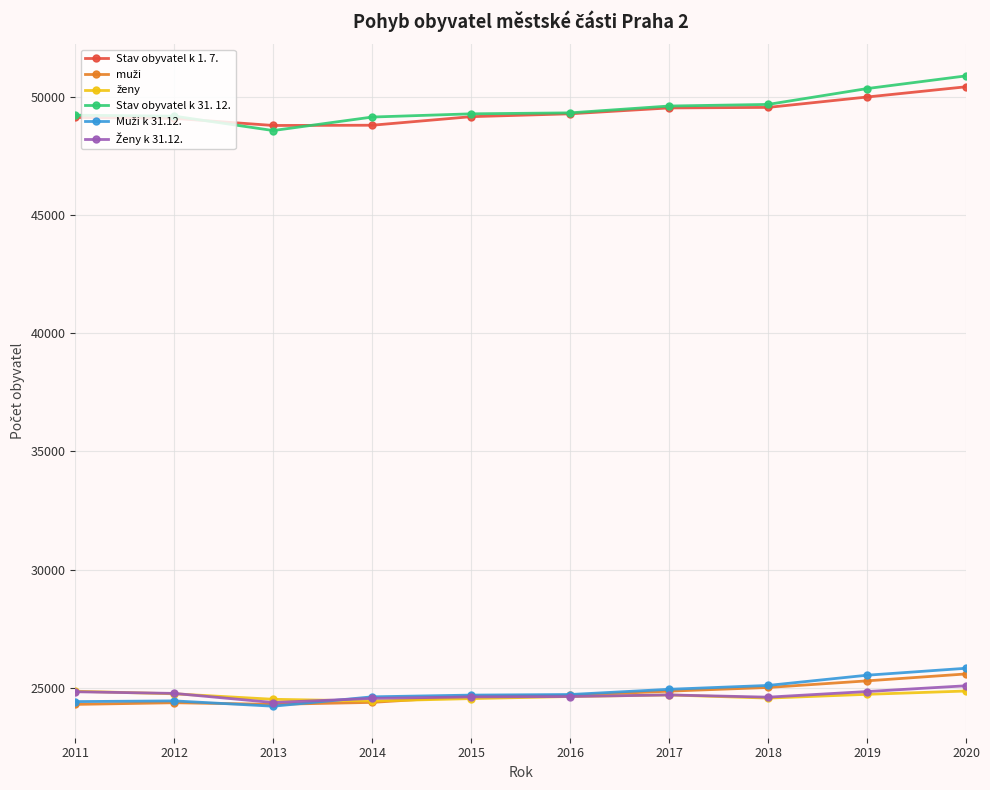

Is it true that Stav obyvatel k 31. 12. equals 16601 at 2017?

False